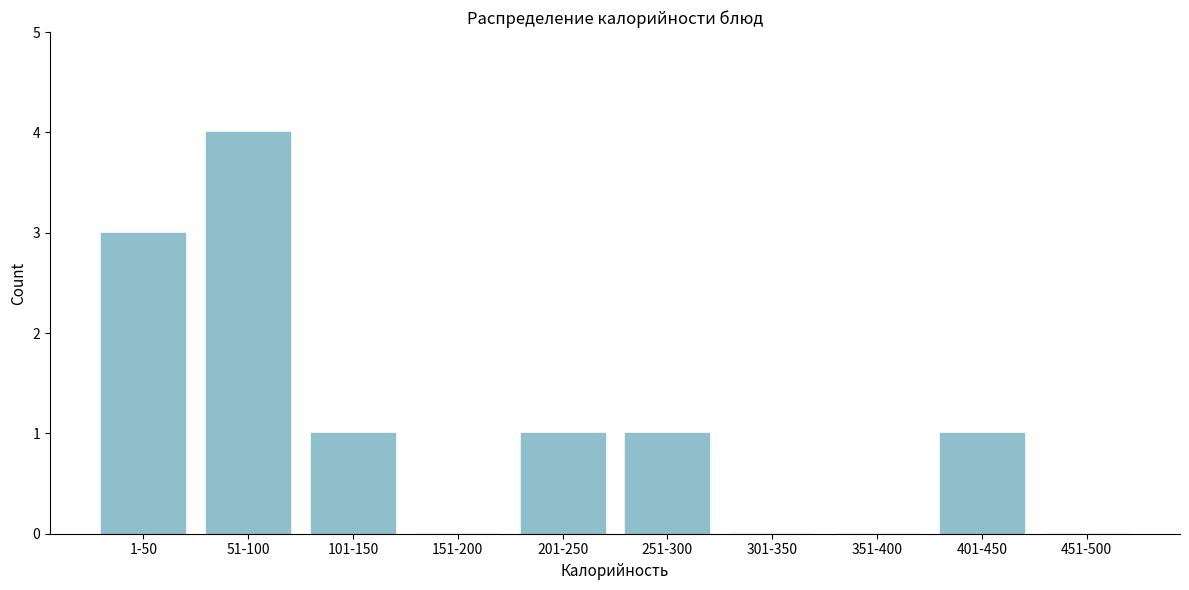

Reading left to right, list all the values displayed in this chart.

1-50=3	51-100=4	101-150=1	151-200=0	201-250=1	251-300=1	301-350=0	351-400=0	401-450=1	451-500=0